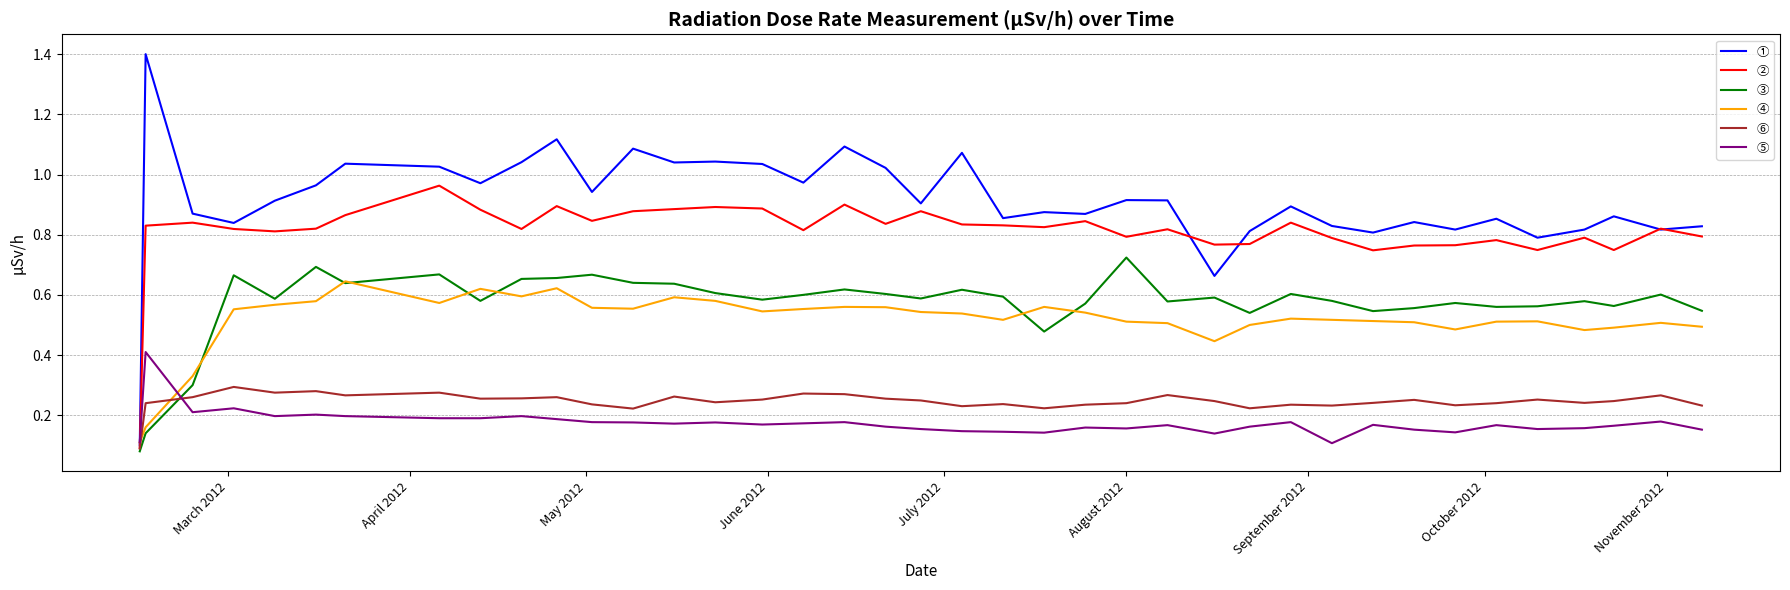

Rank the series by their maximum value, from lowest to highest.

⑥, ⑤, ④, ③, ②, ①